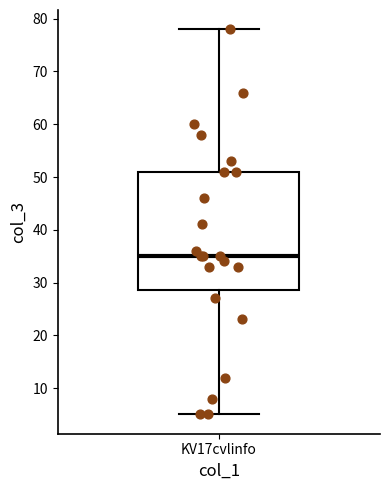

Transcribe this box plot: give where the median line is, the range the box spans, and where the two whiskers end, as read against the y-axis. The values are not printed on the chart, so give them approximately, as read against the axis.

median 35, box 29 to 51, whiskers 5 to 78